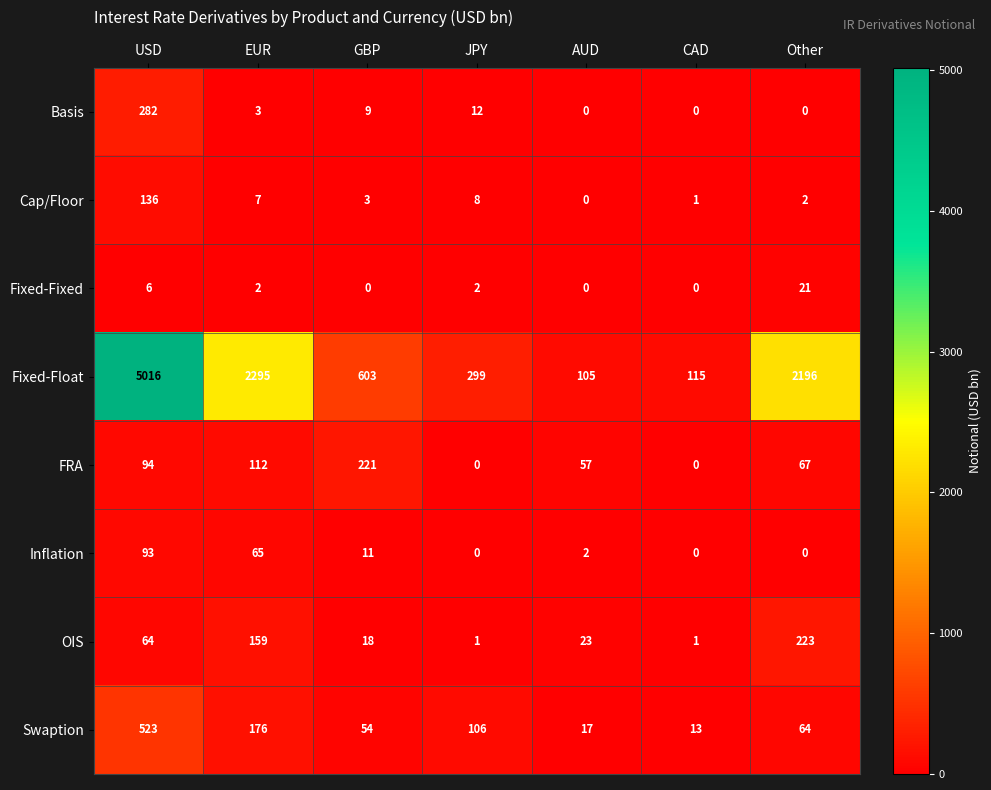

The Cap/Floor series shows 4 at JPY. True or false?

False